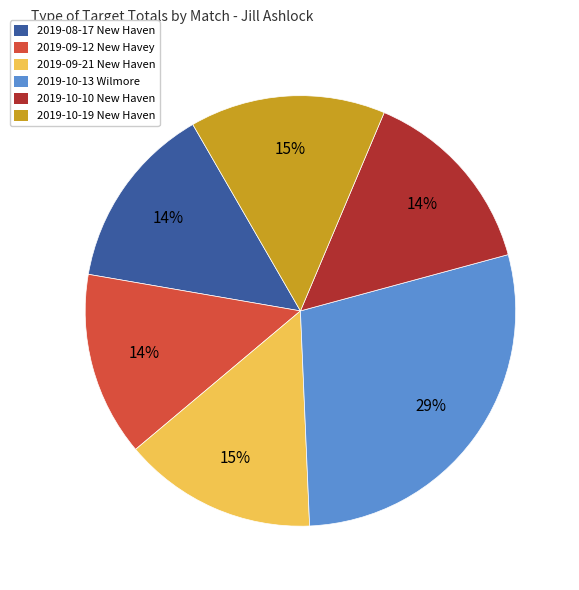

Approximately how many times larger is the value at 2019-10-10 New Haven compared to 2019-09-12 New Havey?

1.0